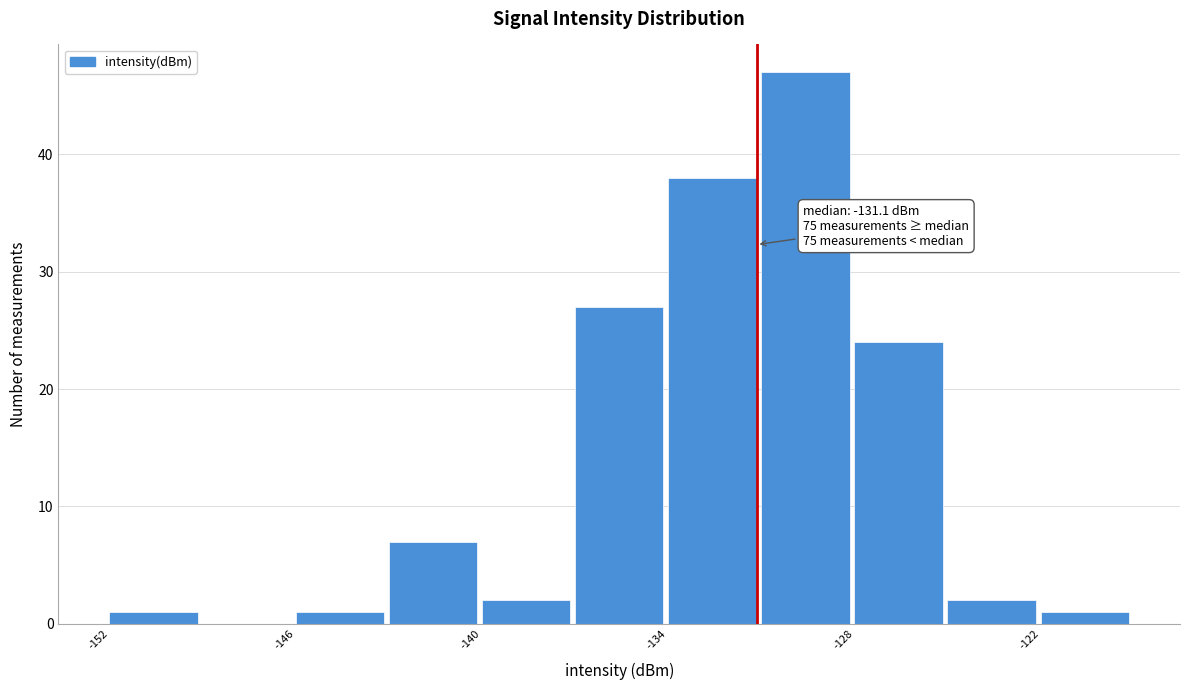

Around what value on the x-axis is the tallest bar? Give the approximate position of its centre, as read against the axis.

-130